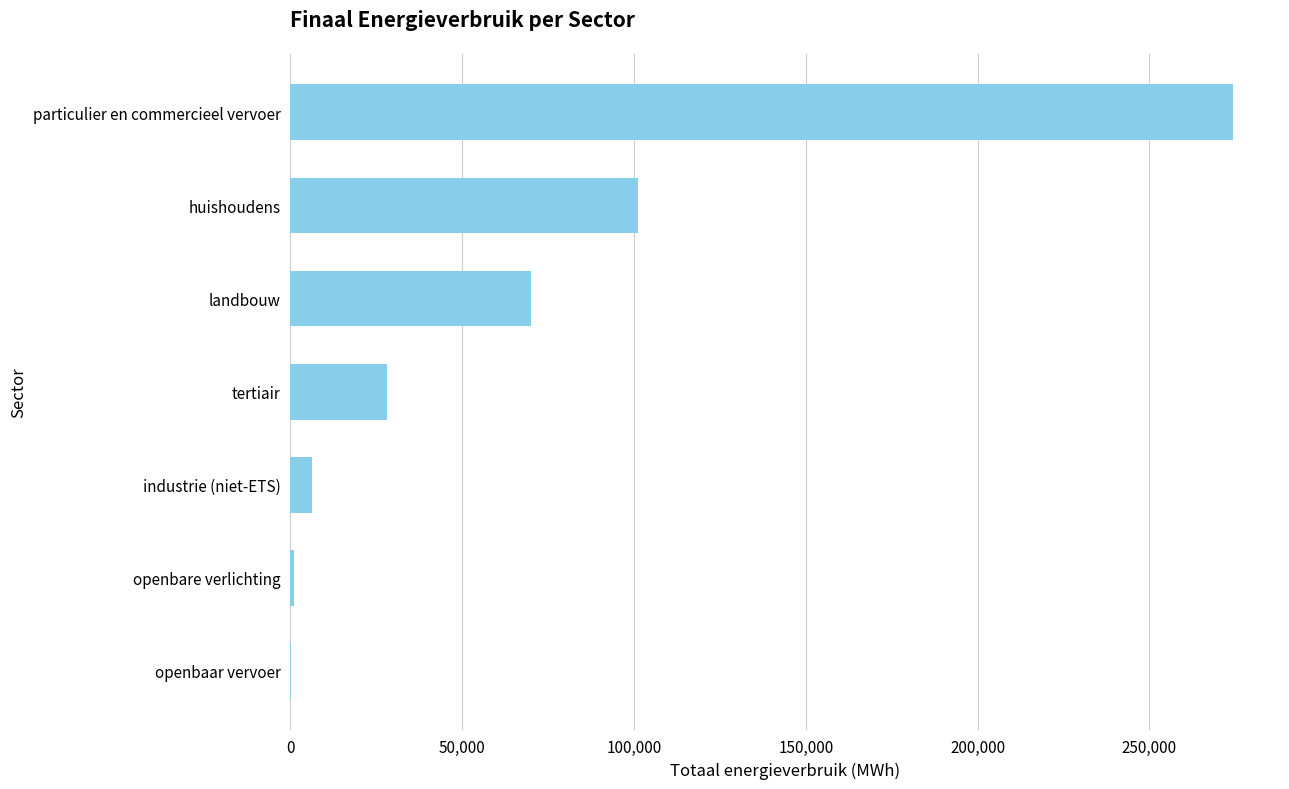

The value at industrie (niet-ETS) is 6400.8. True or false?

True